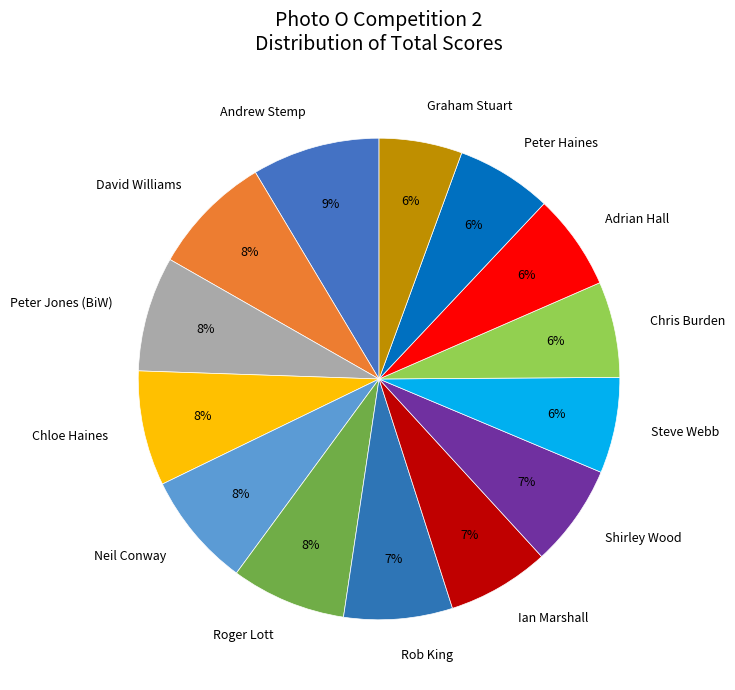

Is there any slice that represents more than half of the pie?

No